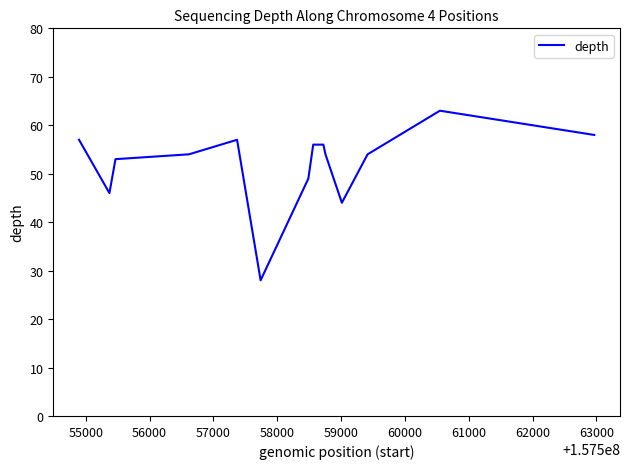

Does the chart have visible grid lines?

No